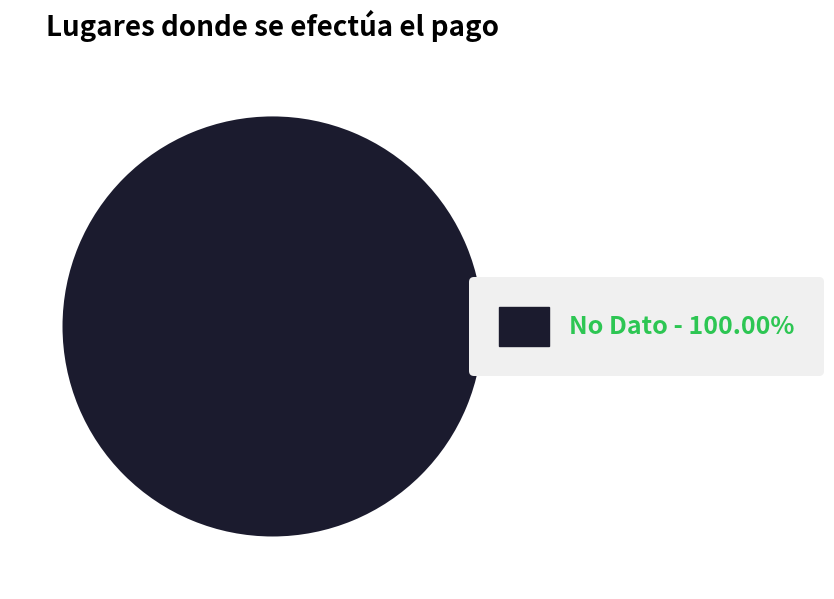

Does any single category account for the majority?

Yes